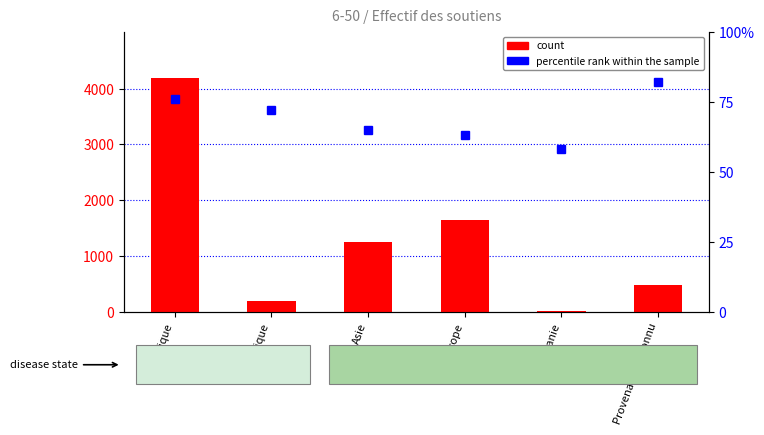

At which label is count closest to 2094?

Europe